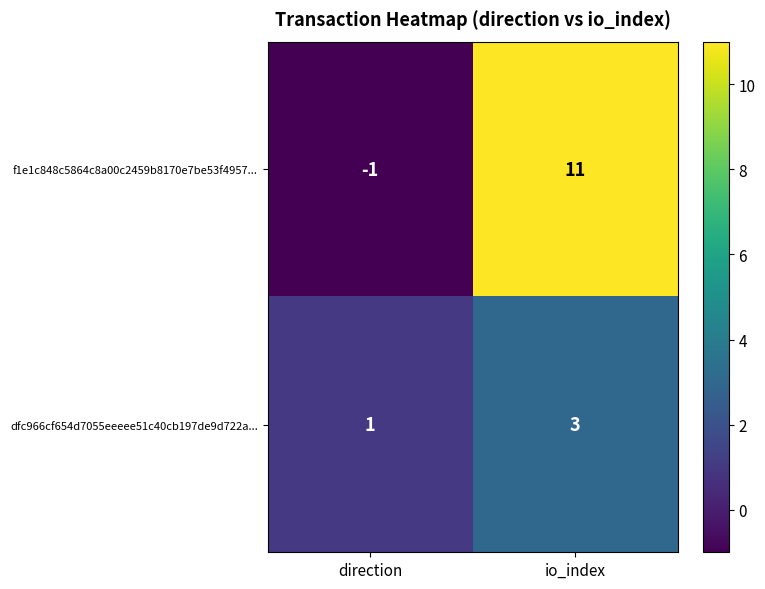

Reading left to right, transcribe all the data shown in this chart.

f1e1c848c5864c8a00c2459b8170e7be53f4957...: direction=-1	io_index=11
dfc966cf654d7055eeeee51c40cb197de9d722a...: direction=1	io_index=3